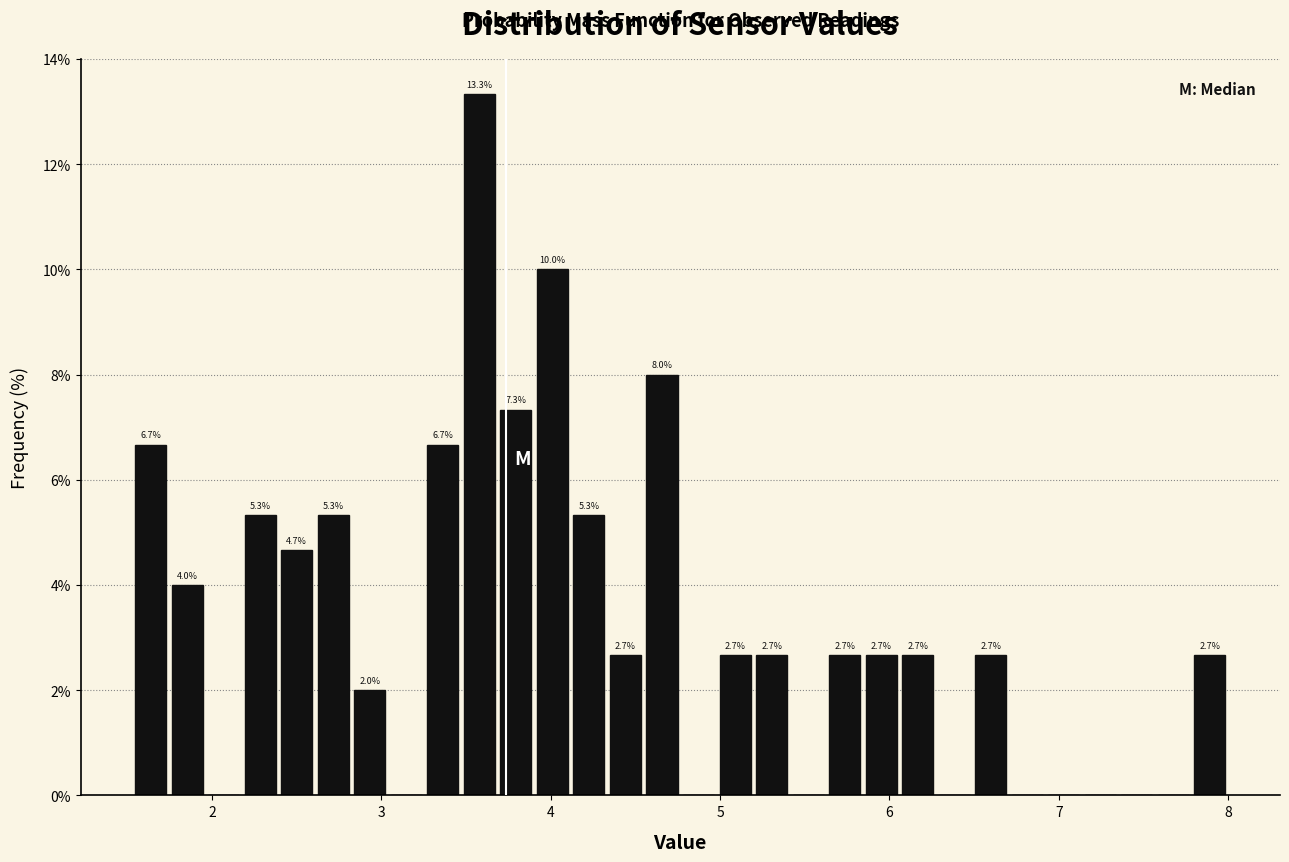

Around what value on the x-axis is the tallest bar? Give the approximate position of its centre, as read against the axis.

3.6